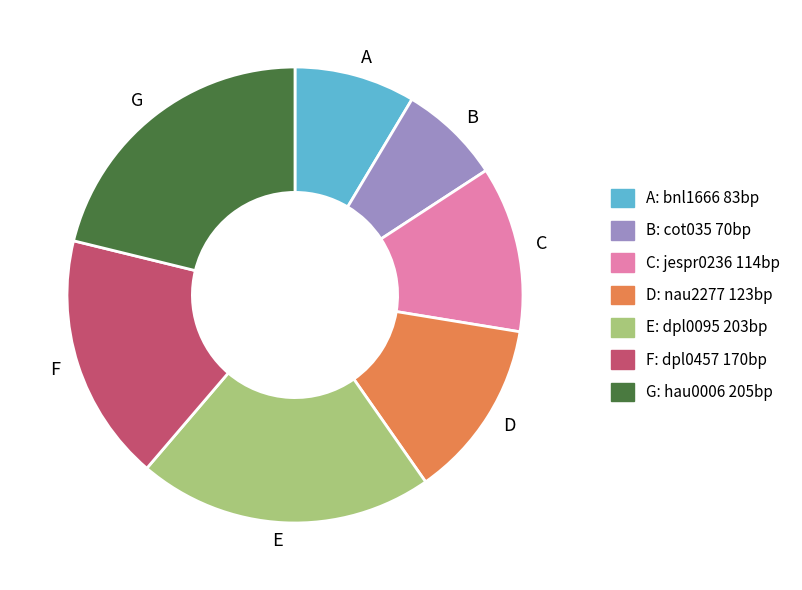

Is the sum of E and G greater than half?

No